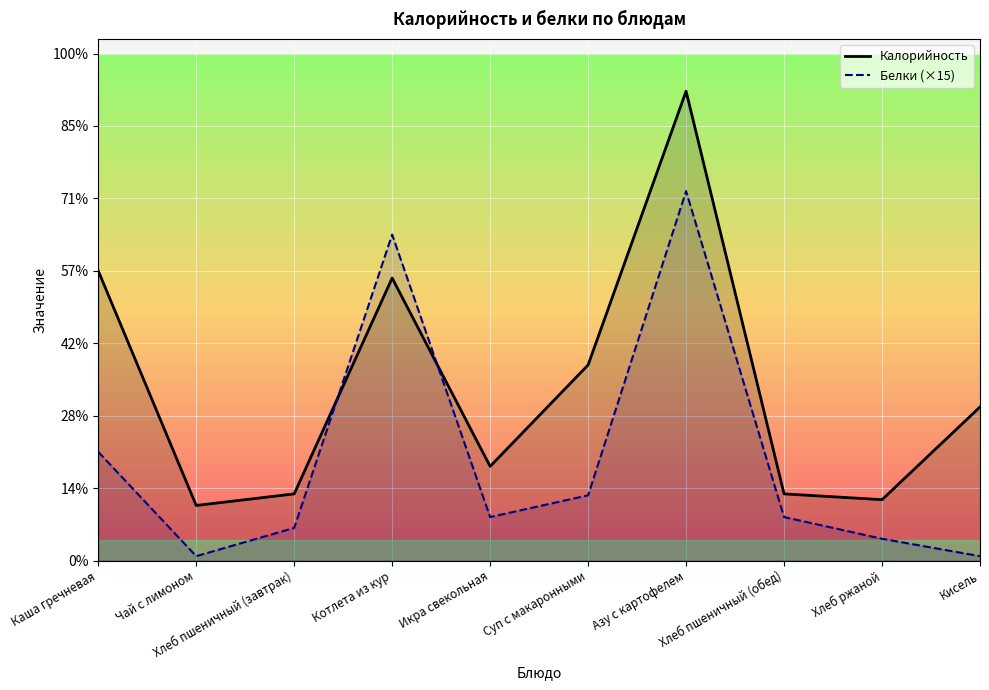

Rank the series by their maximum value, from lowest to highest.

Белки (×15), Калорийность